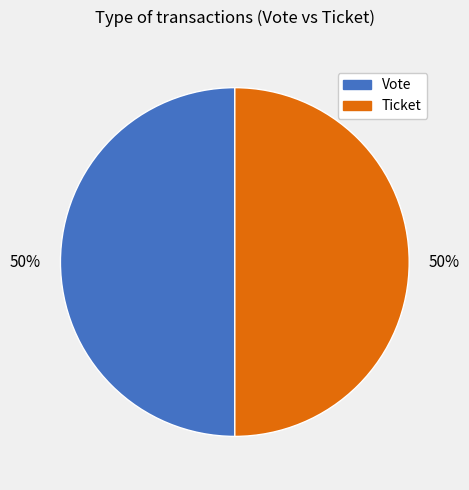

Approximately how many times larger is the value at Ticket compared to Vote?

1.0